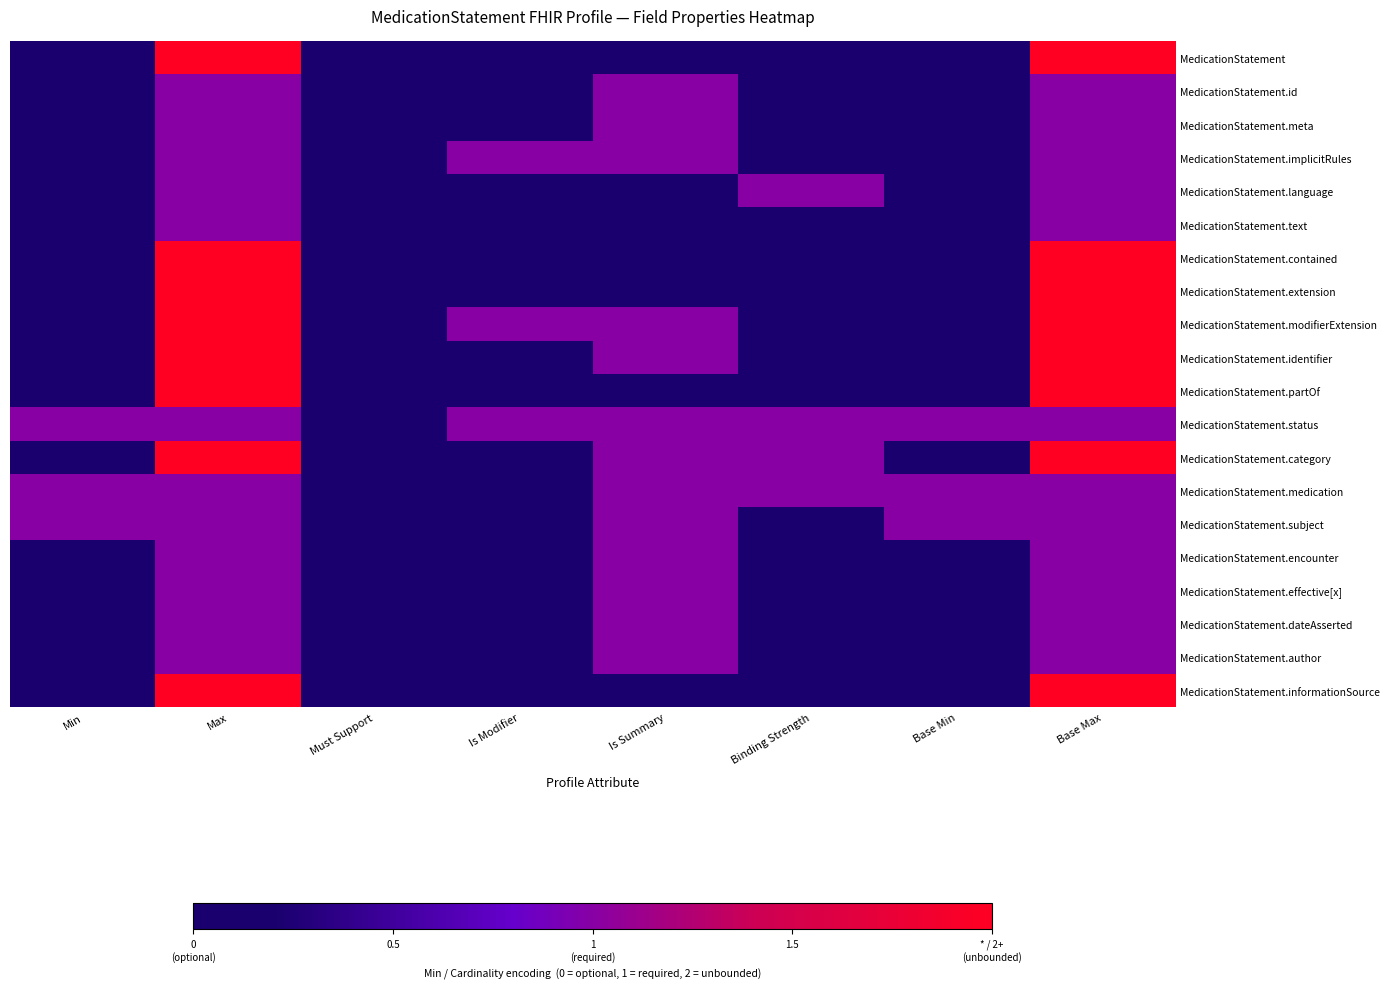

What is the total value across all series at Base Min?

3